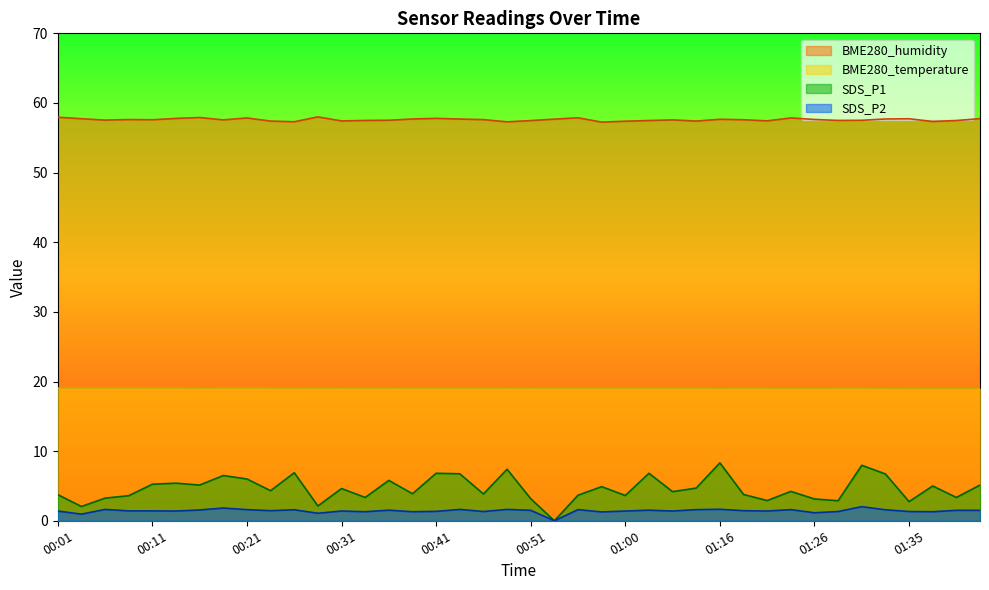

List the series in order of their peak value, highest first.

BME280_humidity, BME280_temperature, SDS_P1, SDS_P2